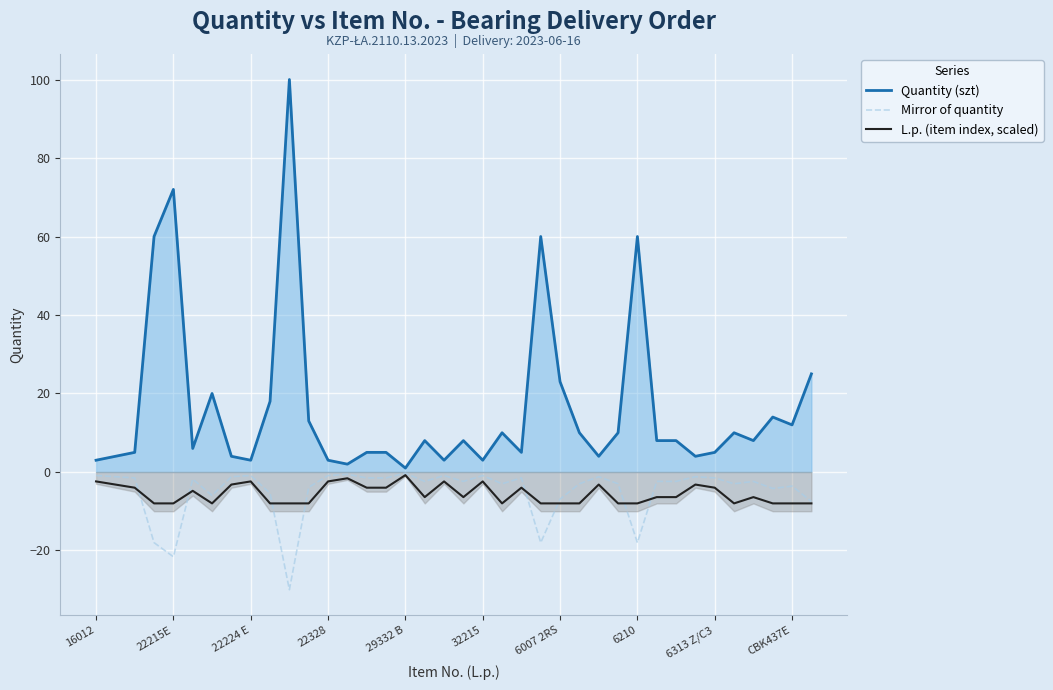

The Quantity (szt) series shows 3.0 at 22224 E. True or false?

True